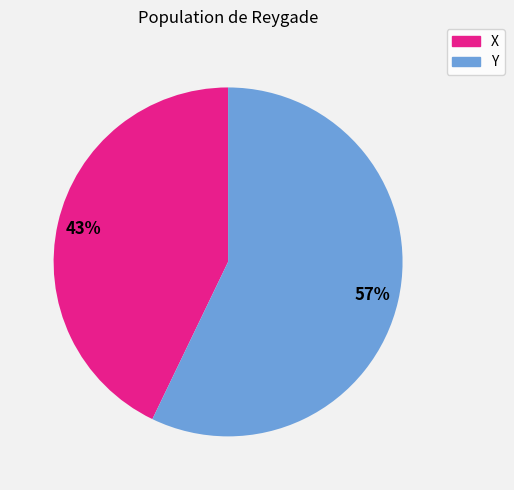

Which category has the smallest portion of the pie?

X